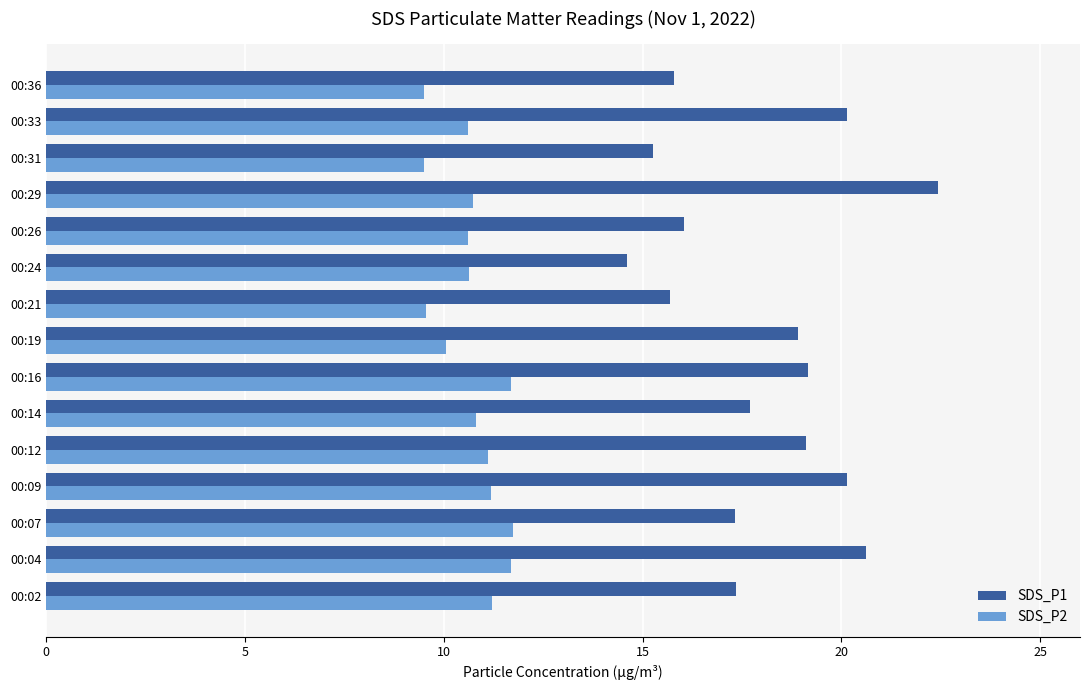

What is the greatest value displayed?

22.4